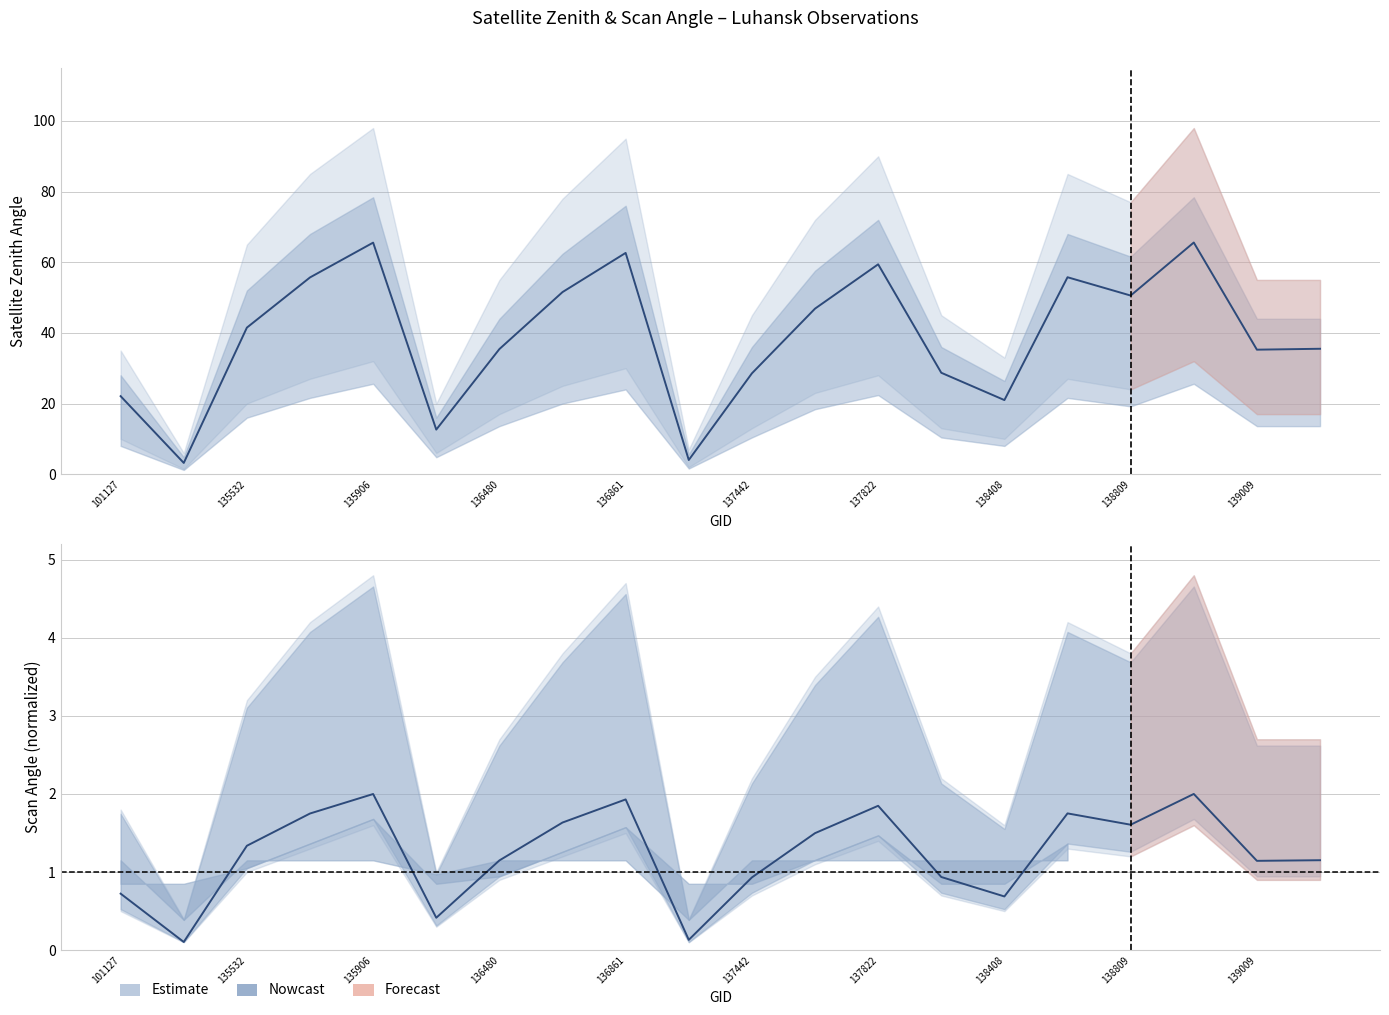

Which series has the widest spread of values?

satz